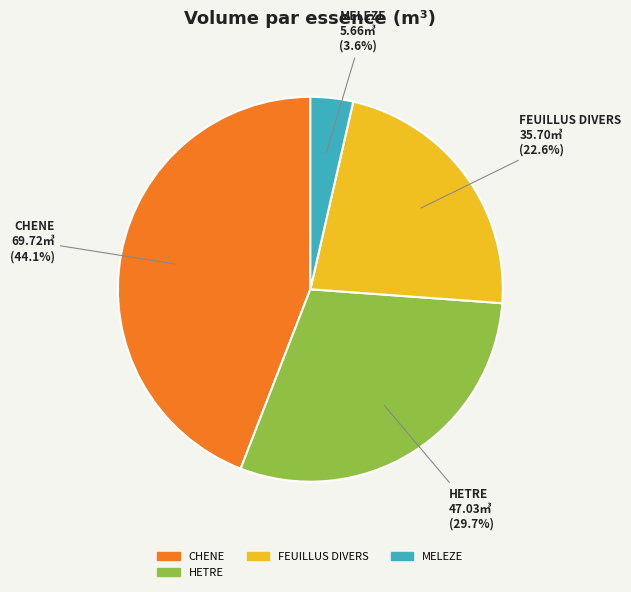

Is there a majority slice in this chart?

No